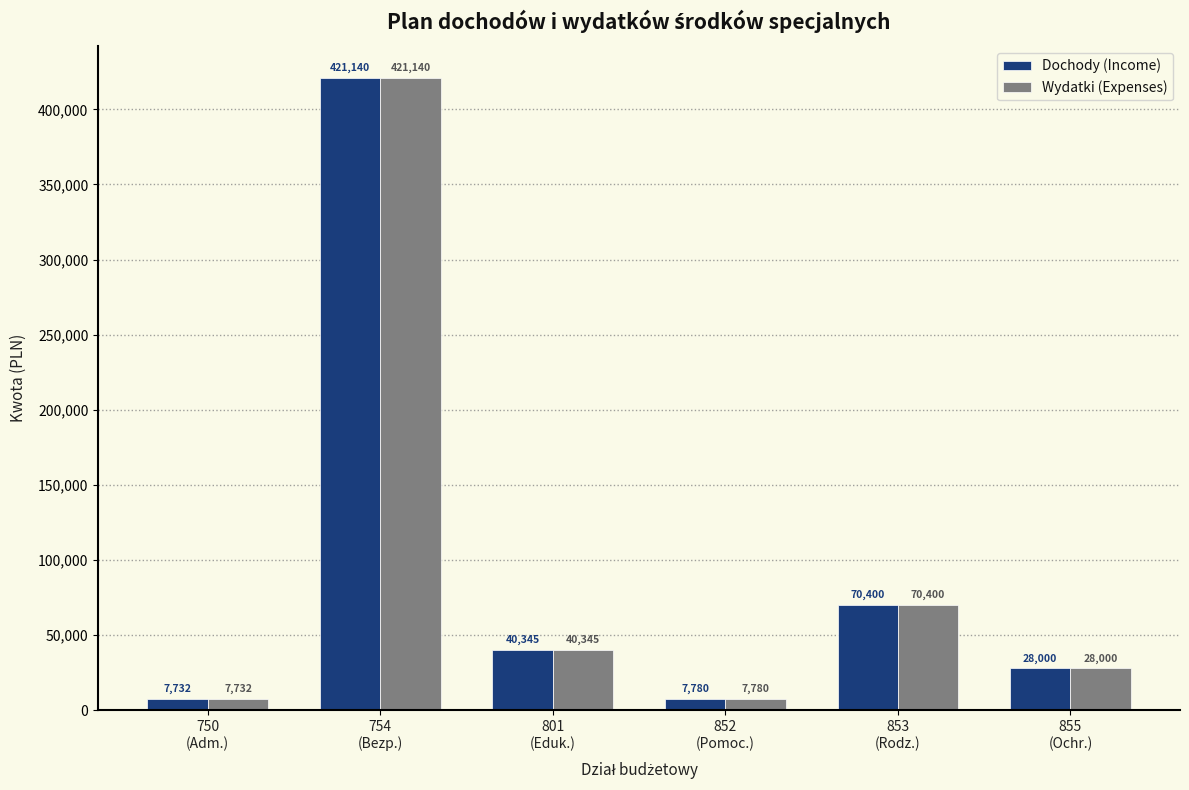

What are all the series names shown in the legend?

Dochody (Income), Wydatki (Expenses)